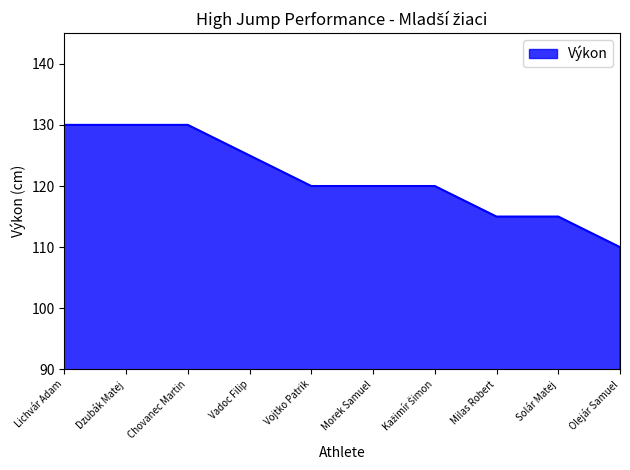

Approximately how many times larger is the value at Solár Matej compared to Olejár Samuel?

1.0